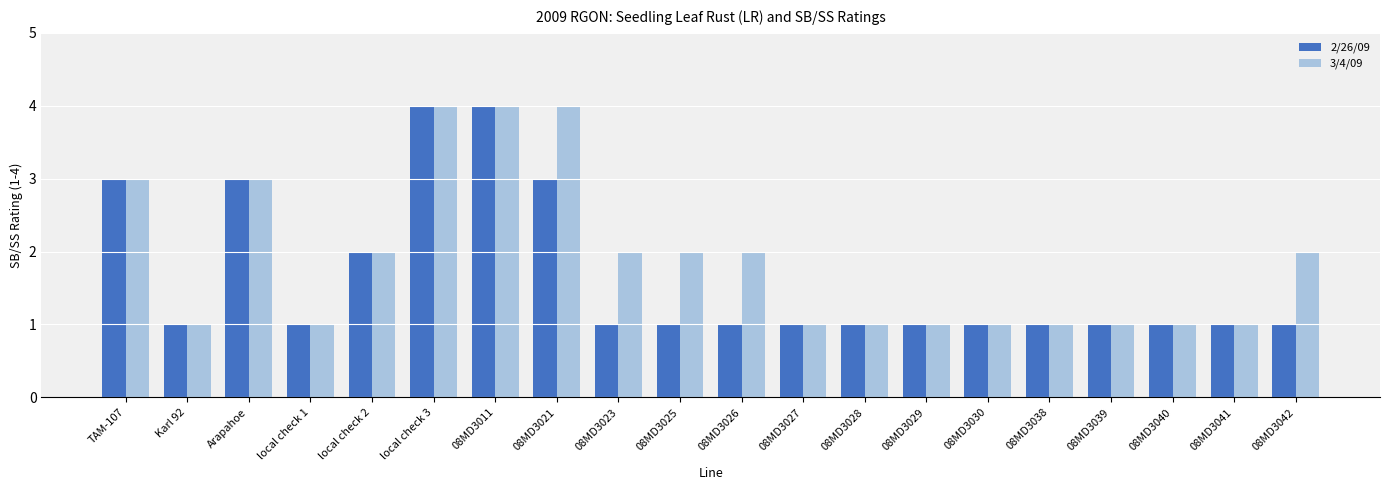

What is the greatest value displayed?

4